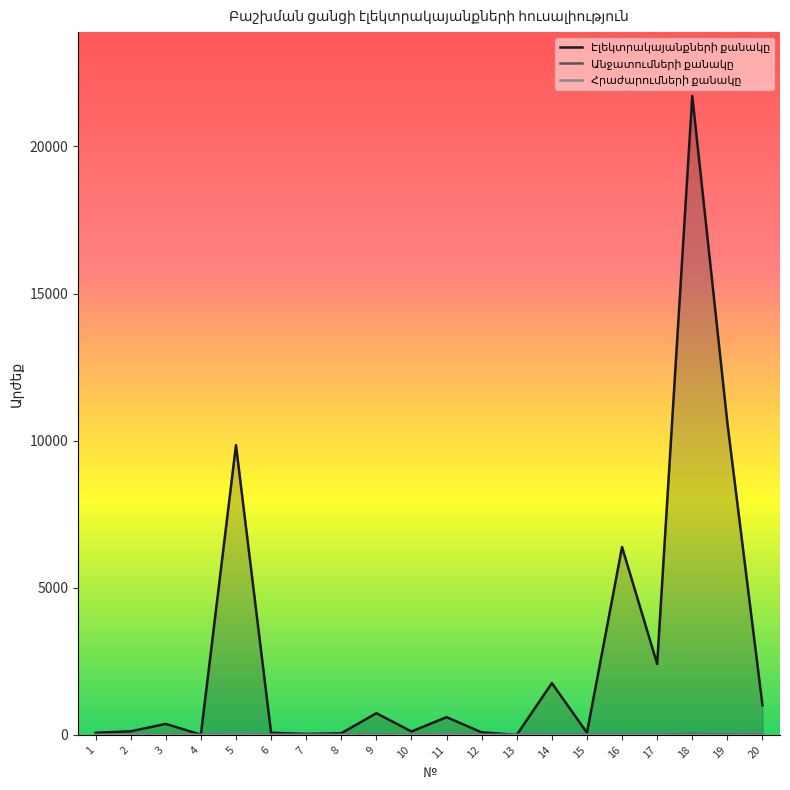

At which category does Անջատումների քանակը reach its first local valley?

19